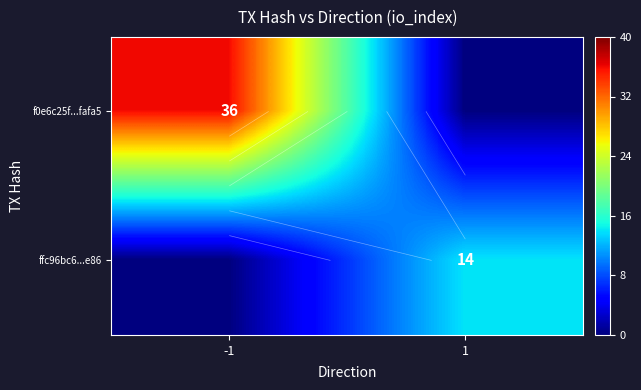

List the labels in order of f0e6c25f...fafa5 value, largest first.

-1, 1